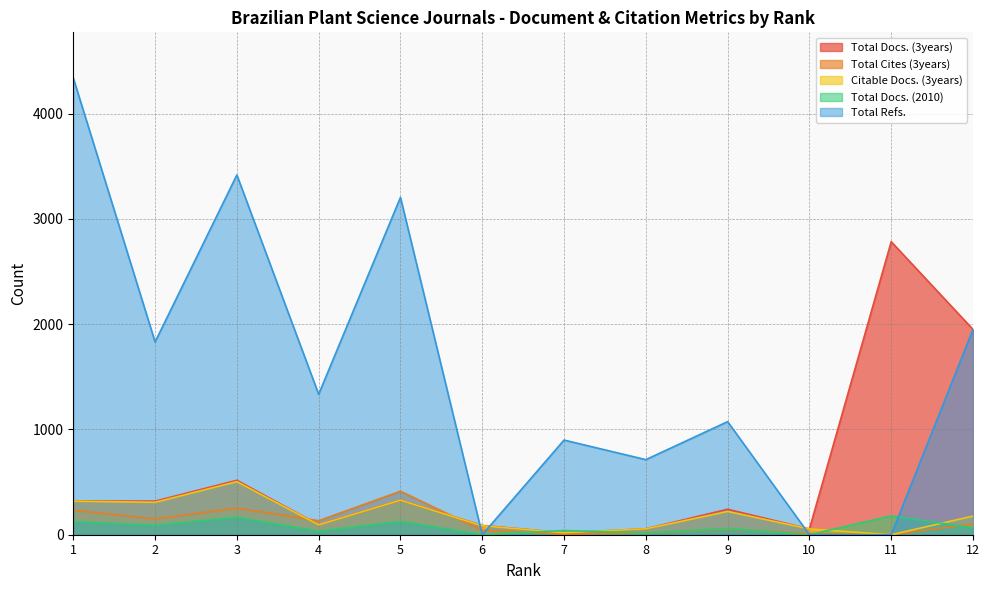

Which series changed the most between 8 and 9?

Total Refs.